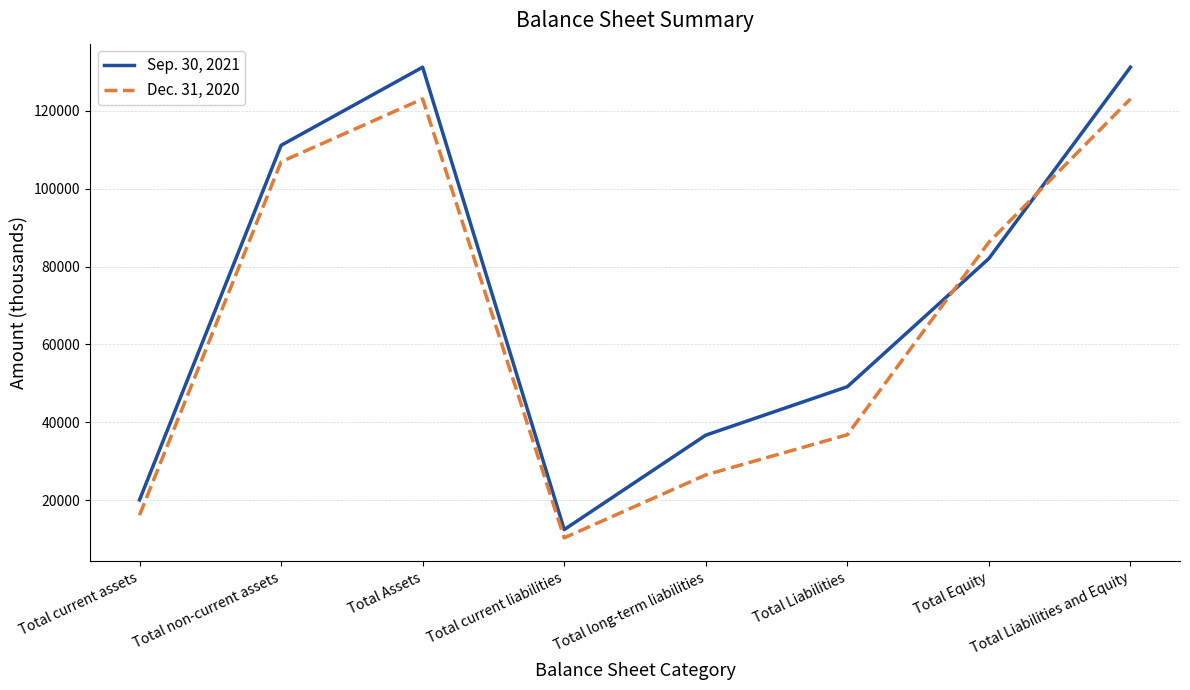

What is the difference between the maximum and second lowest values in the Sep. 30, 2021 series?

111132